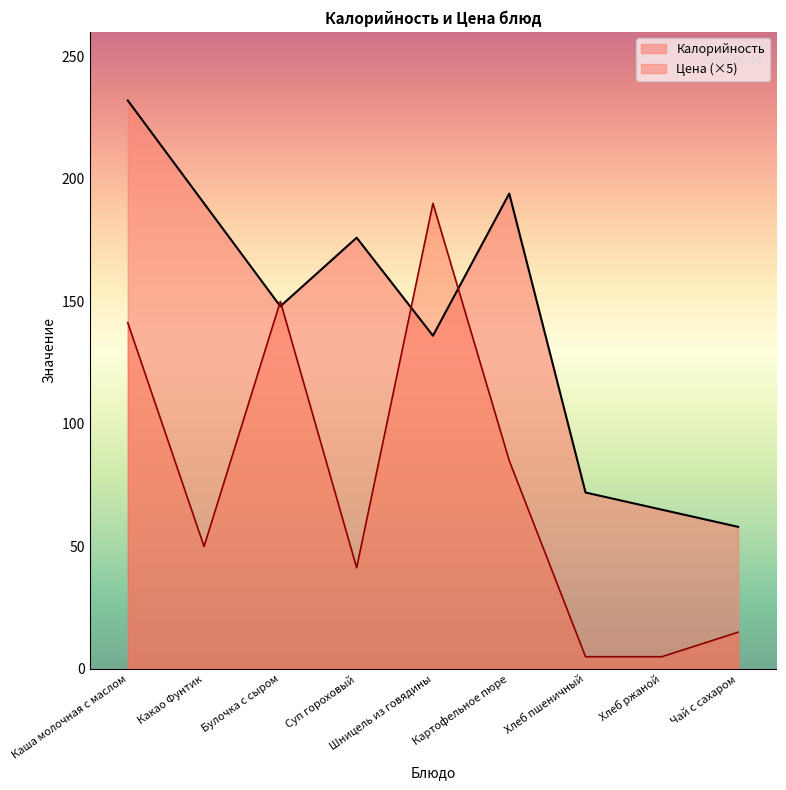

Which category has the lowest value across all series?

Хлеб пшеничный